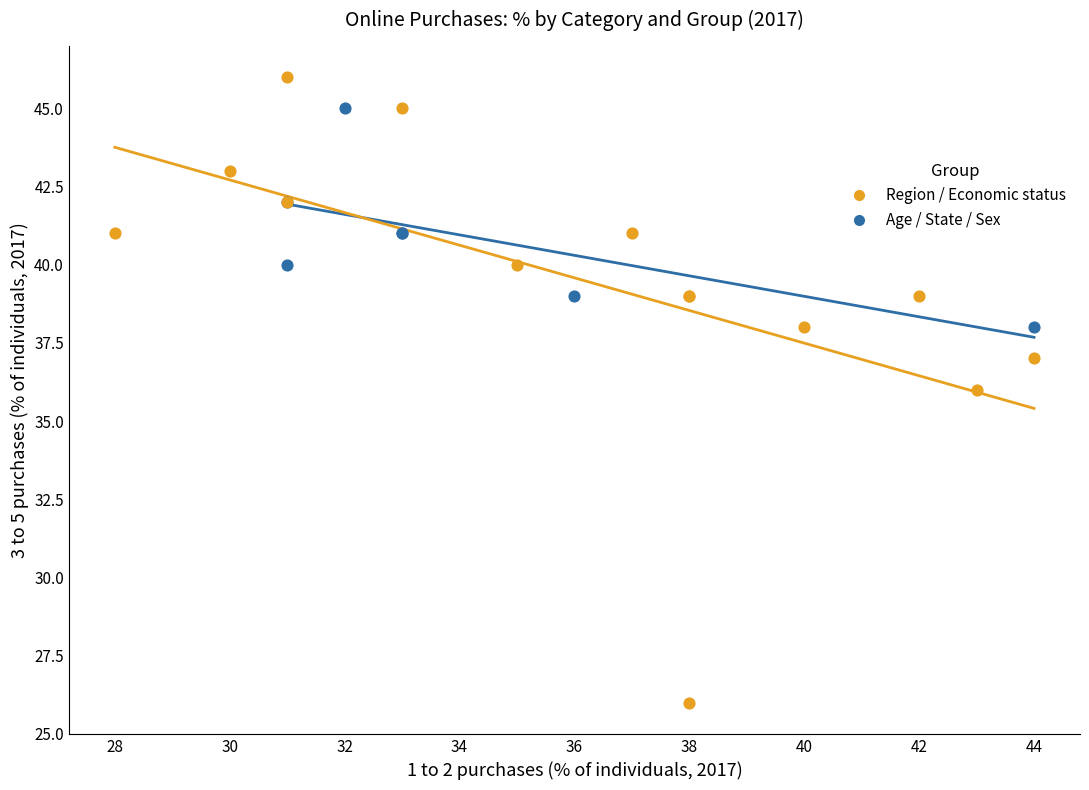

Which series contains the lowest Y value?

Region / Economic status